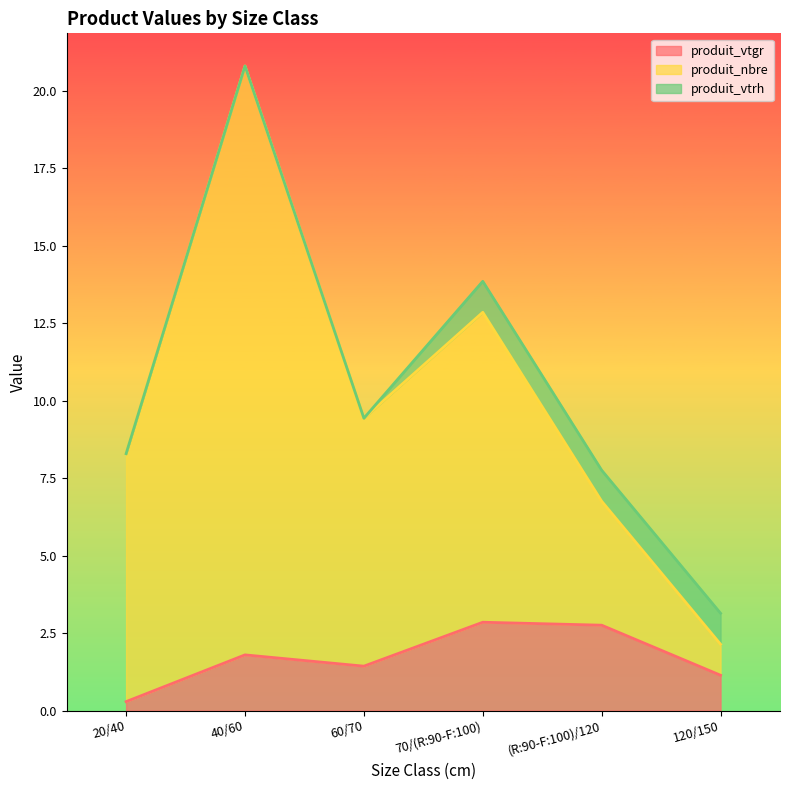

What is the label of the 4th point from the left?

70/(R:90-F:100)